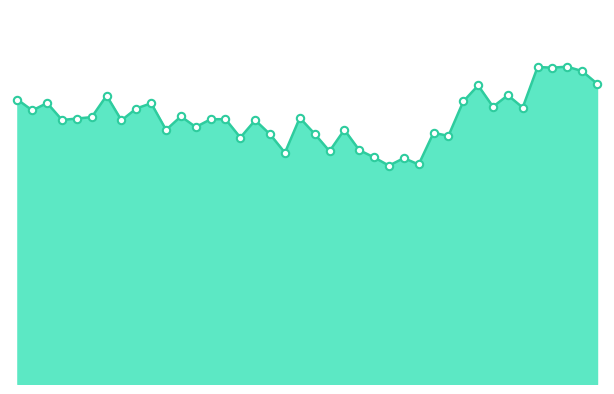

What is the change in value from 18 to 24?

-0.4